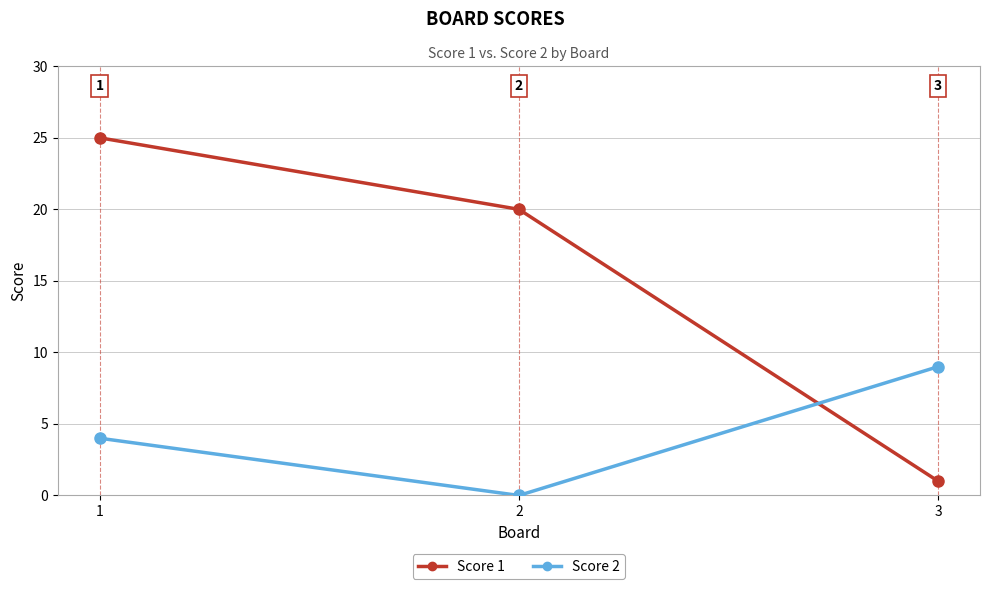

What is the sum of all Score 1 values?

46